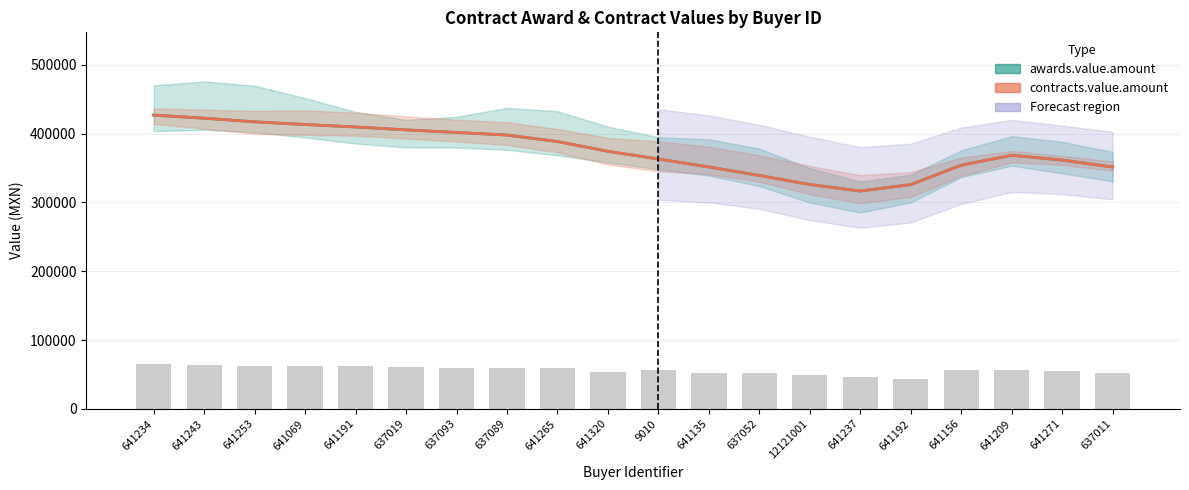

How many data points in contracts.value.amount are less than 374373?

10